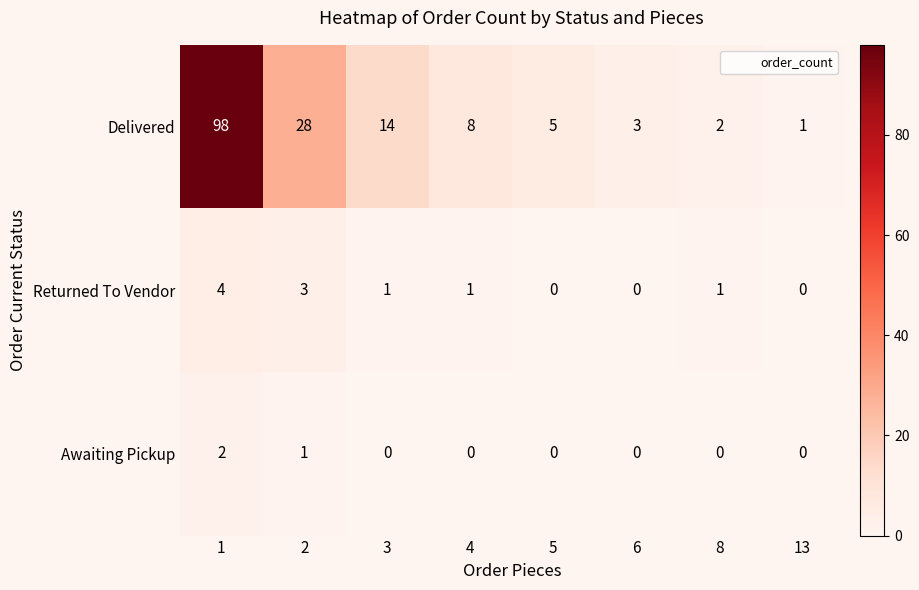

Count the Awaiting Pickup values in the range 0 to 1.

7